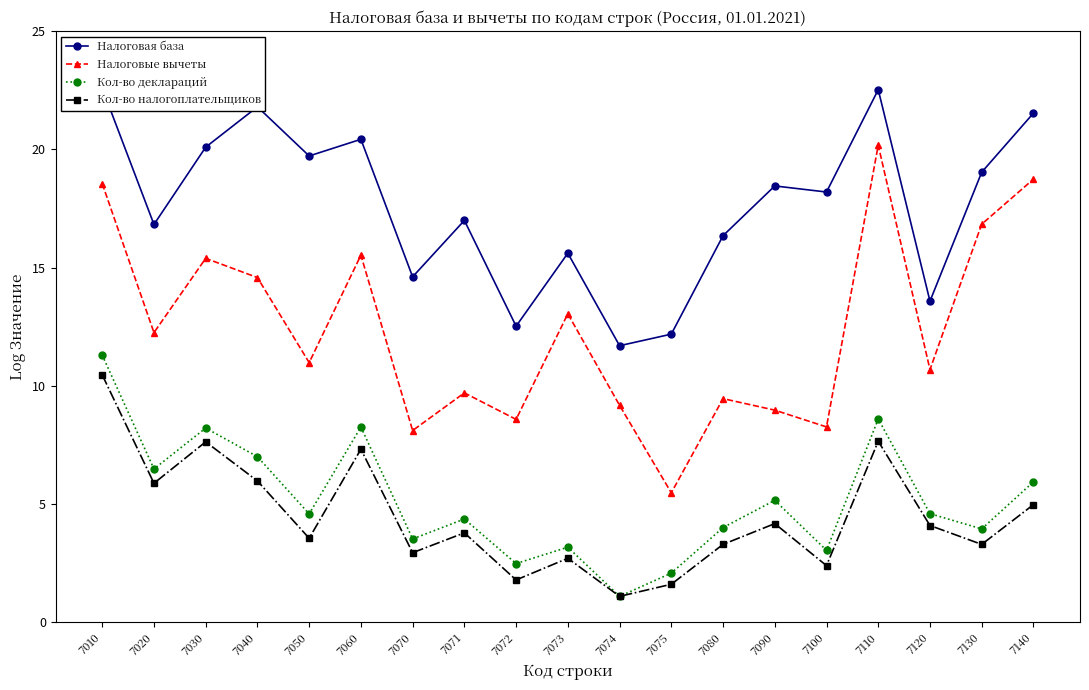

Is the value of Кол-во налогоплательщиков at 7100 greater than the value of Налоговая база at 7010?

No